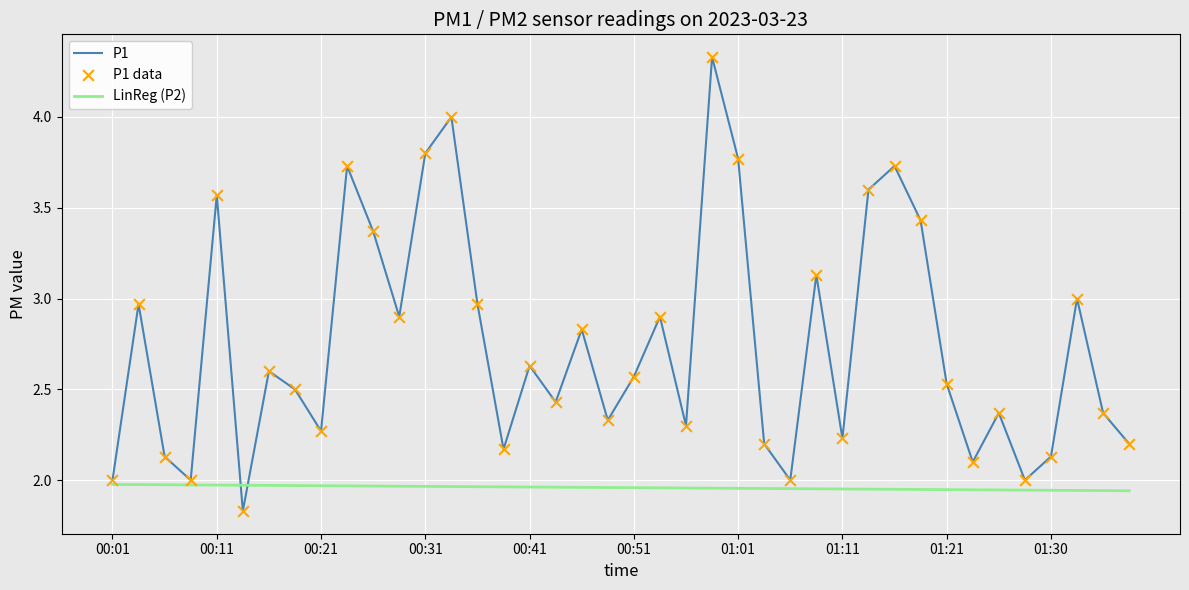

Which series has the largest range (max minus min)?

P1